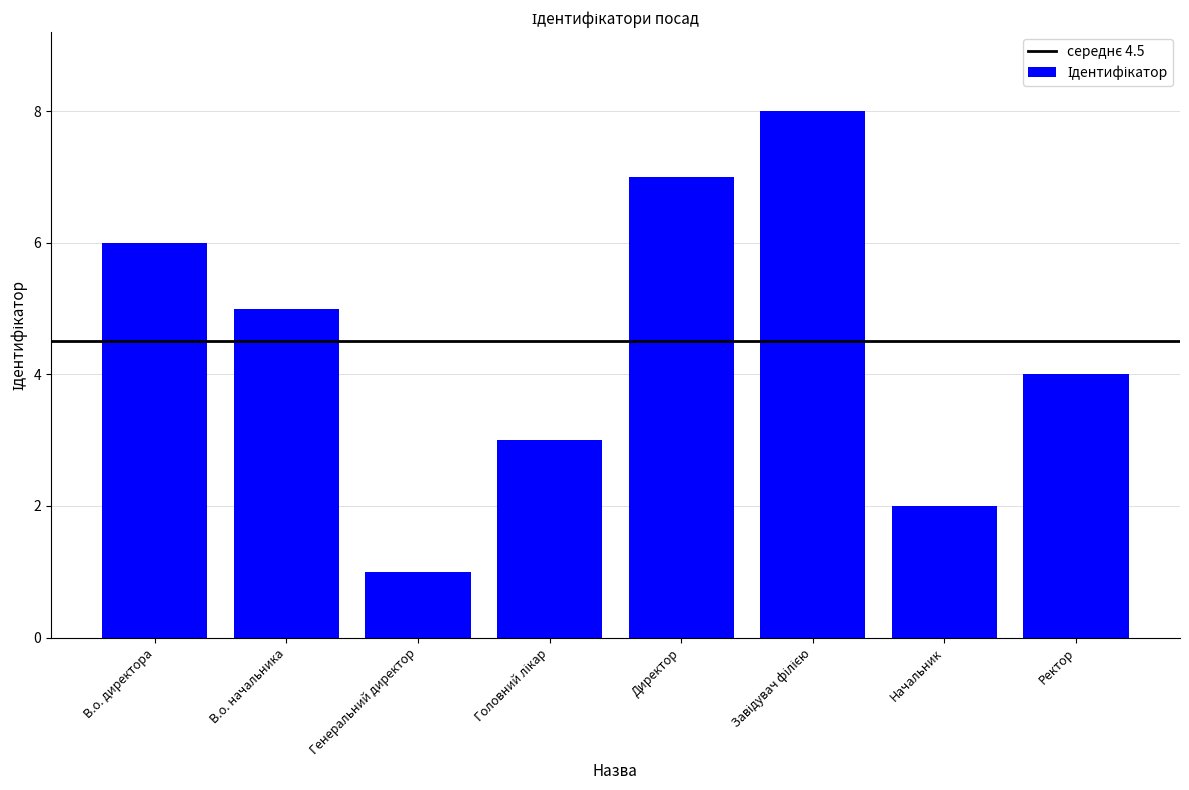

What is the difference between the maximum and minimum values?

7